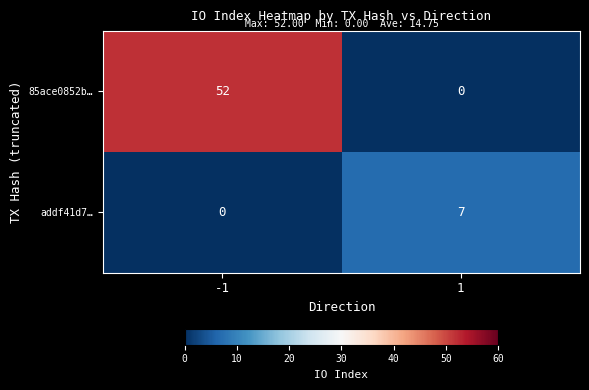

What is the greatest value displayed?

52